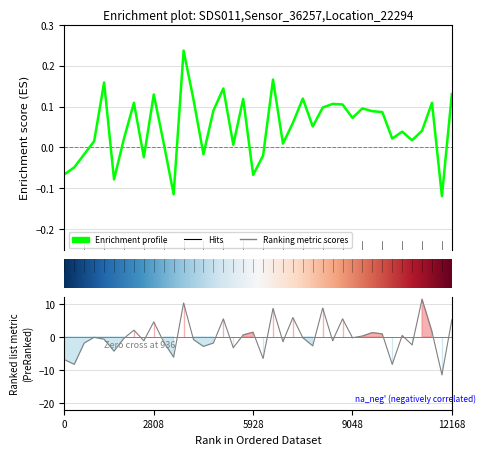

Between 8 and 19, which is larger?

8